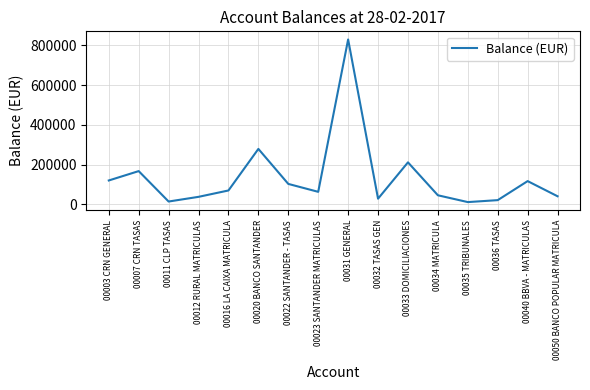

How many values exceed 69280?

8